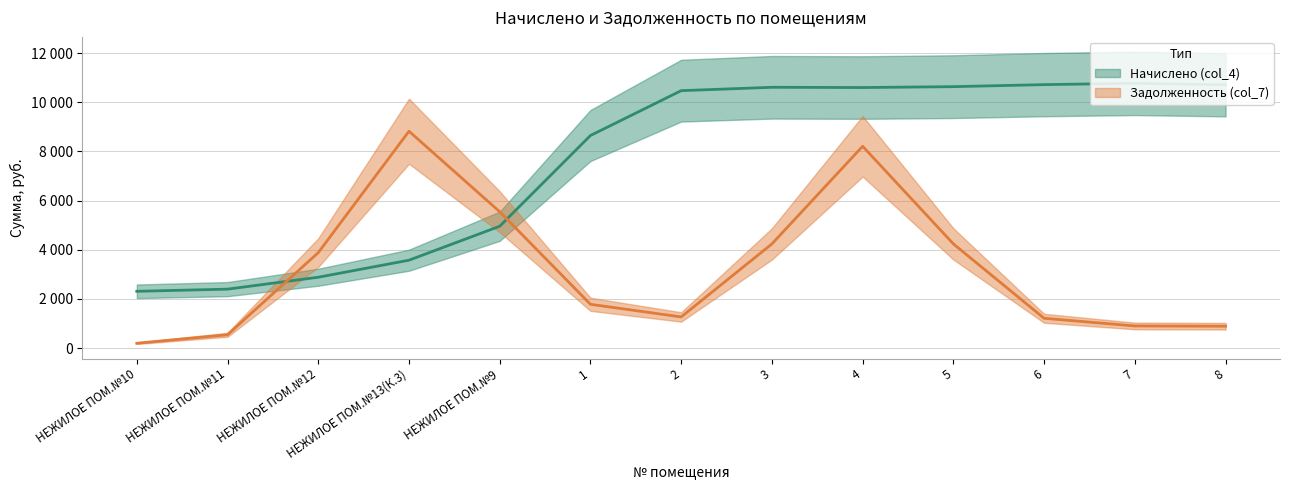

What is the value of the Начислено (col_4) point at the 11th from the left?

10704.7